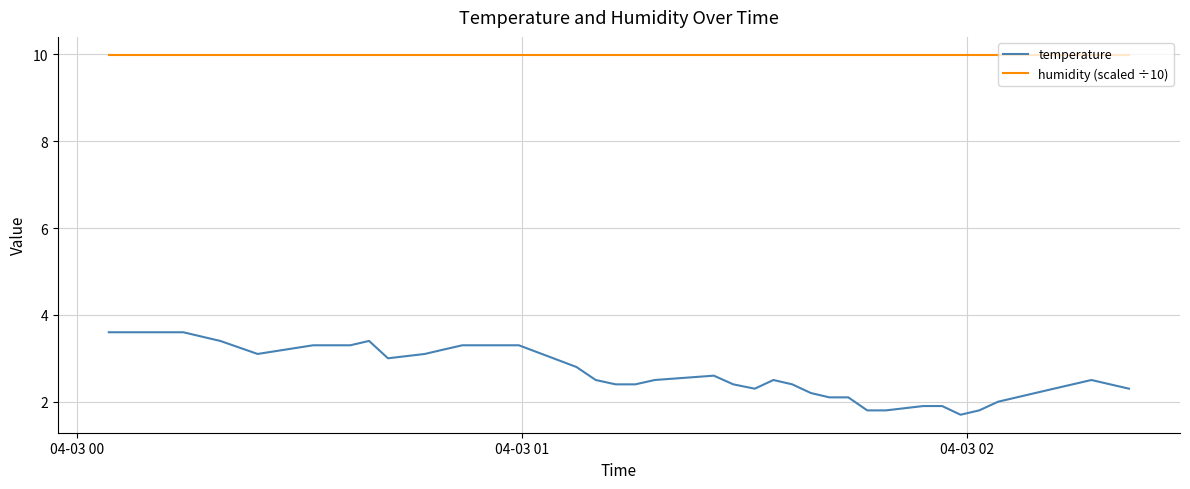

True or false: temperature and humidity (scaled ÷10) intersect in this chart.

False